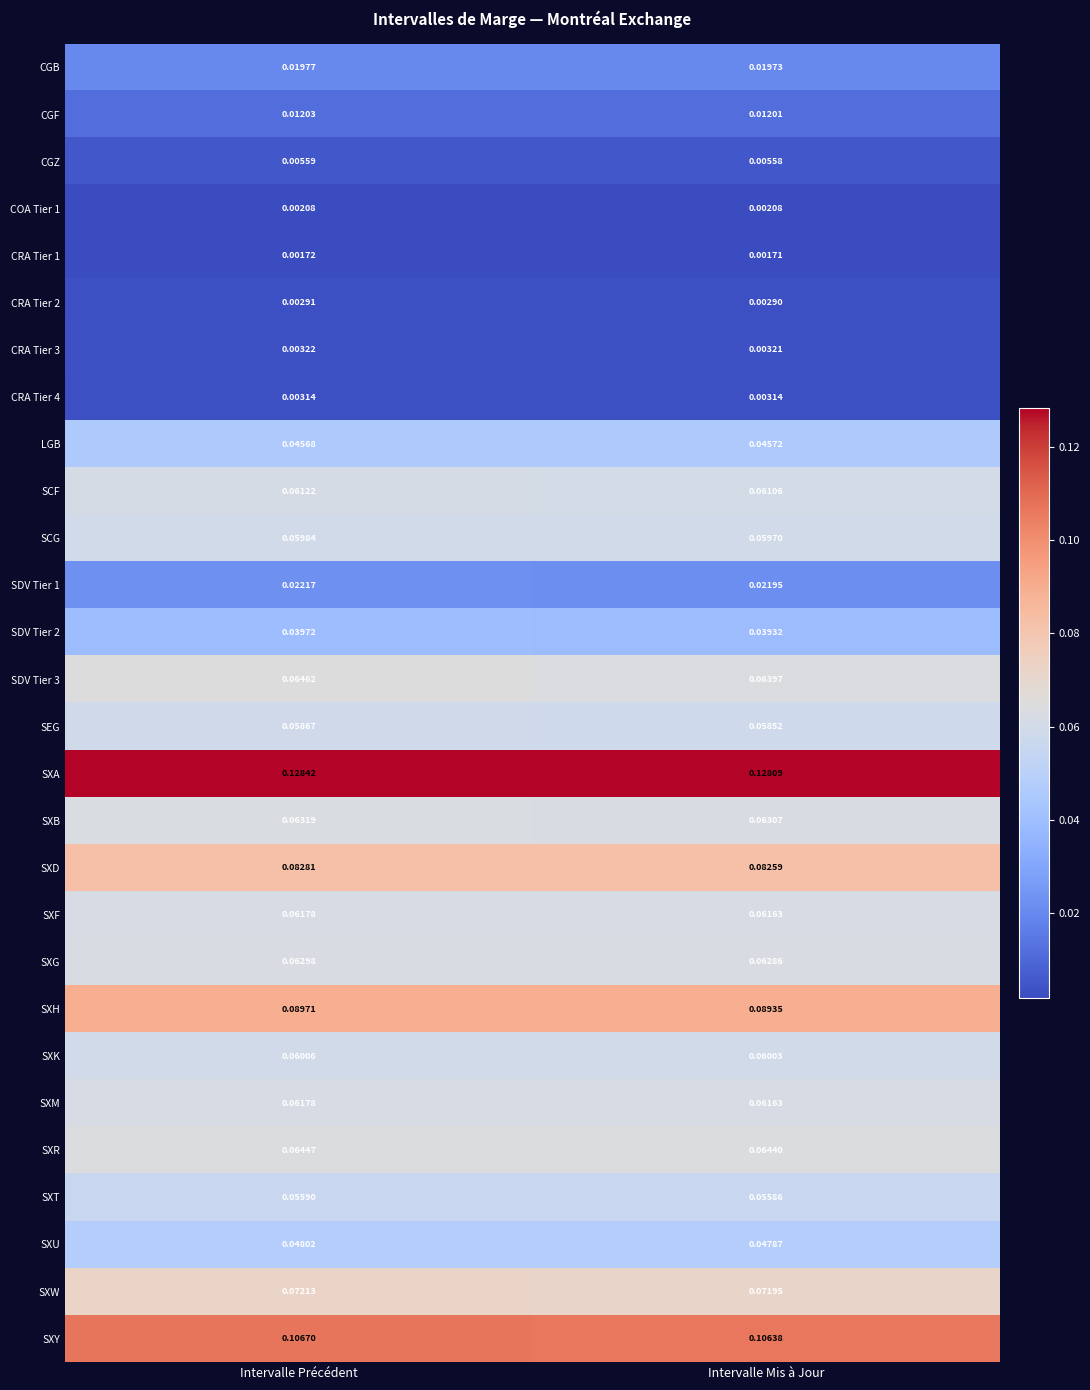

How many series are shown in this chart?

28